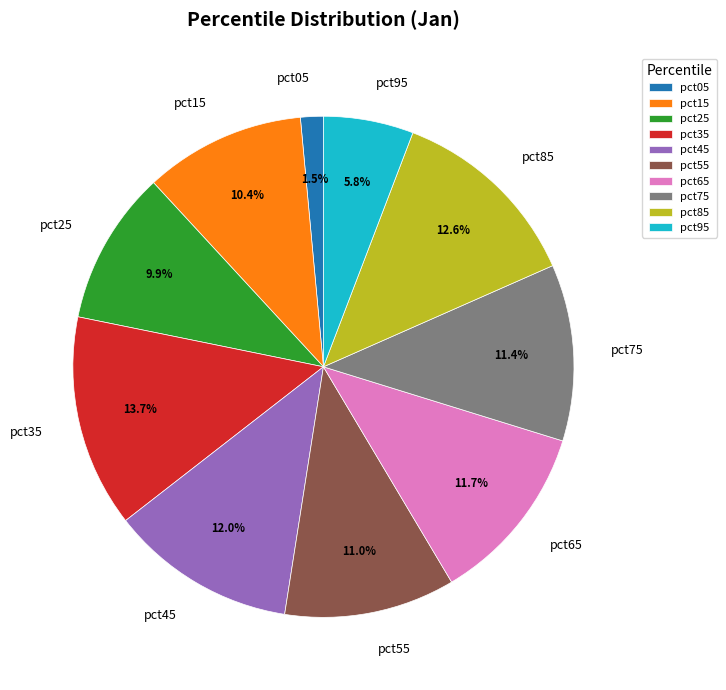

What is the largest slice in the pie chart?

pct35